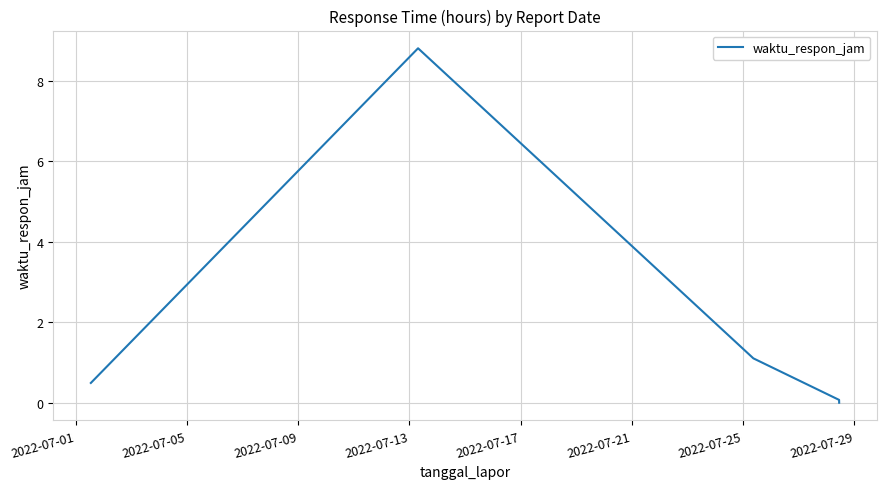

True or false: the data has more than 0 interior local peaks.

True